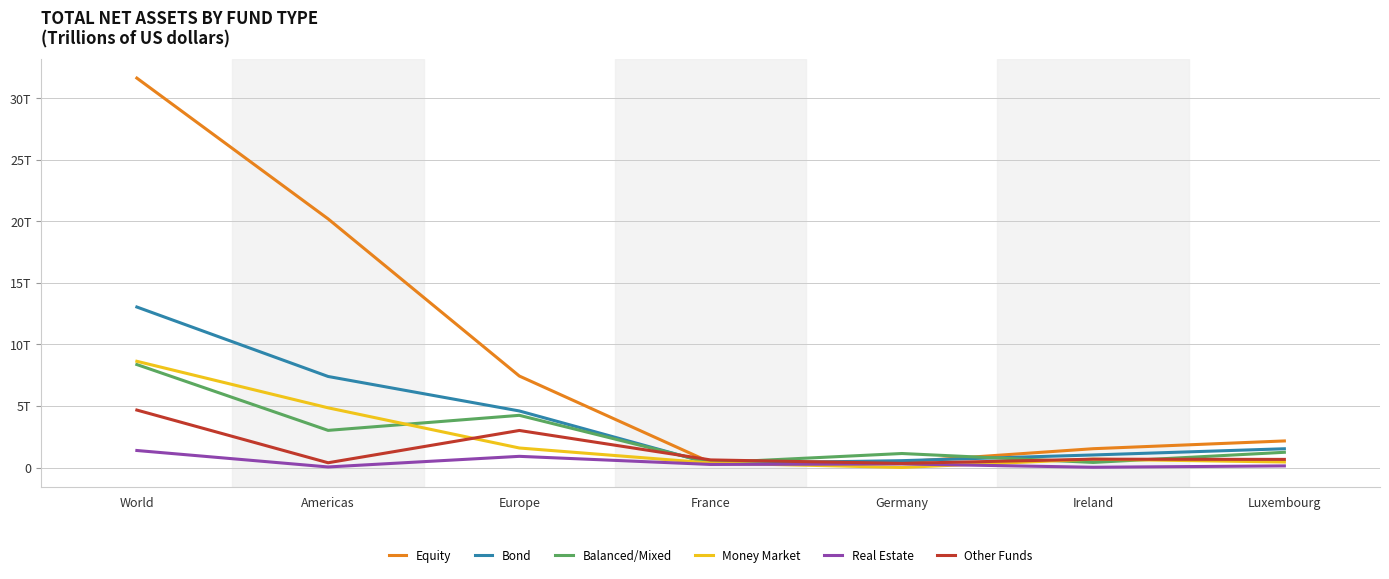

Does the chart have visible grid lines?

Yes